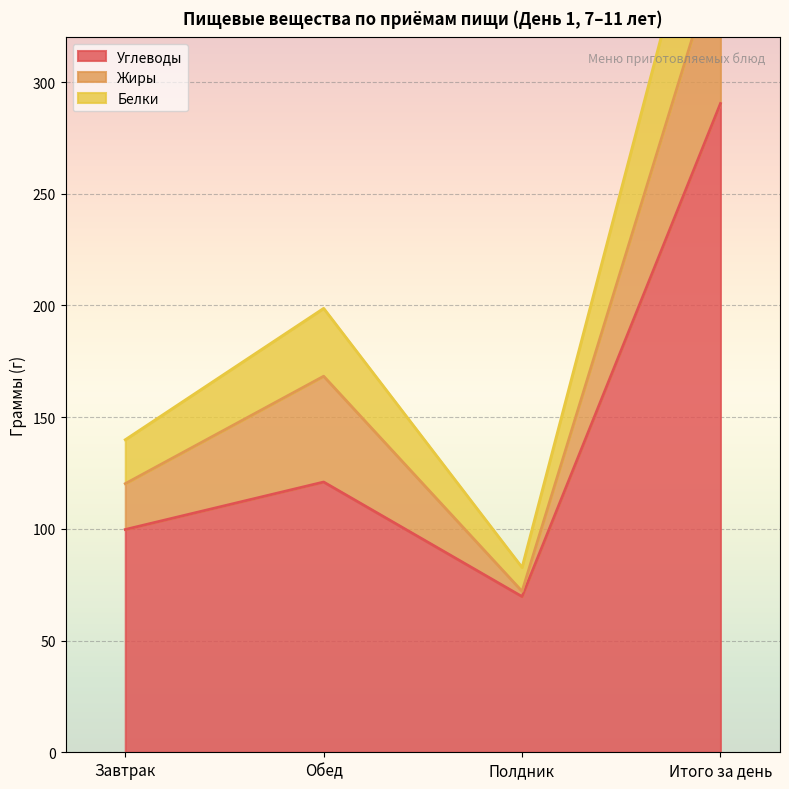

True or false: Углеводы and Белки intersect in this chart.

False